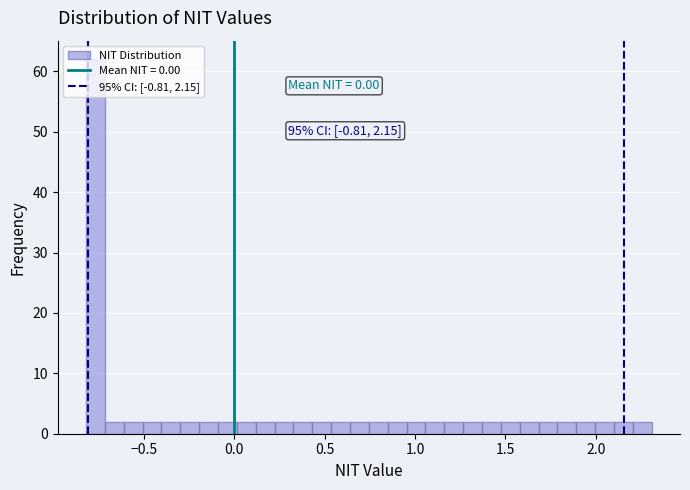

Around what value on the x-axis is the tallest bar? Give the approximate position of its centre, as read against the axis.

-0.75